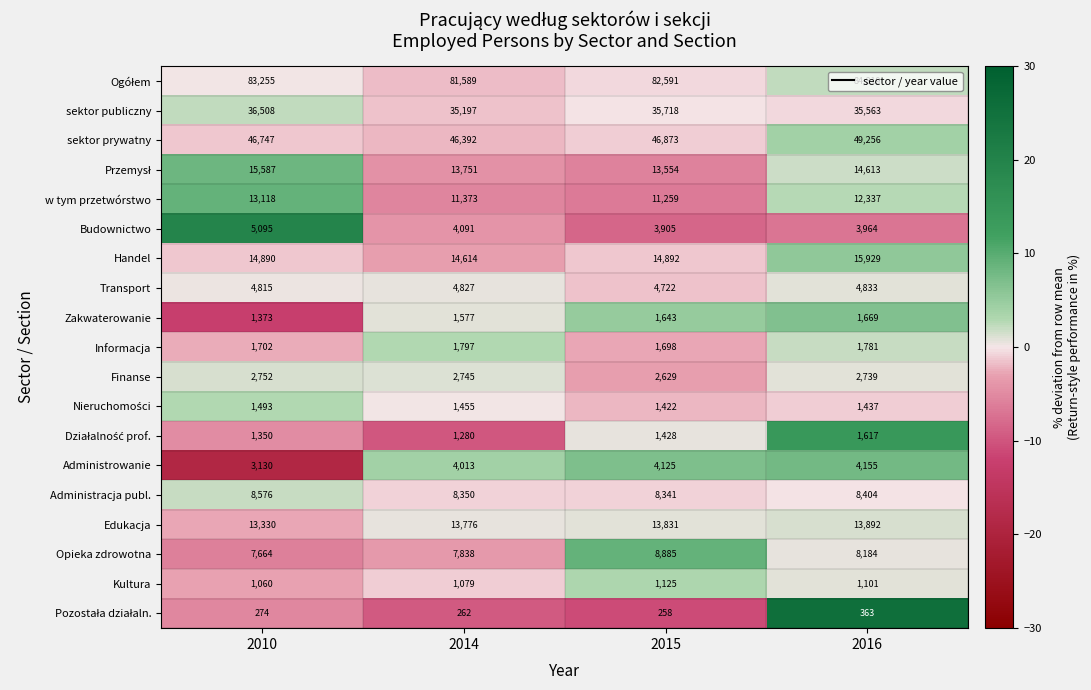

The Budownictwo series shows 6775 at 2014. True or false?

False